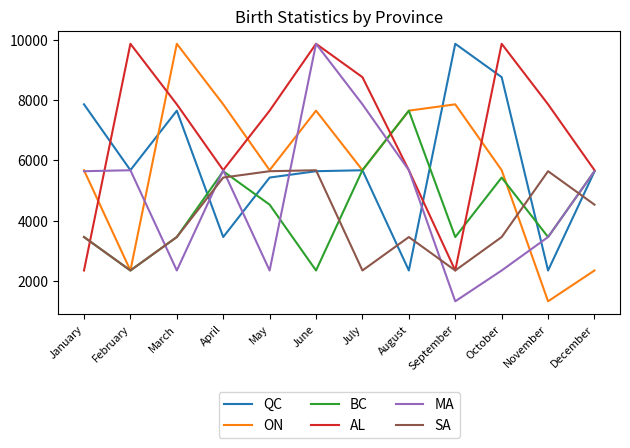

Which category has the highest value in the ON series?

March